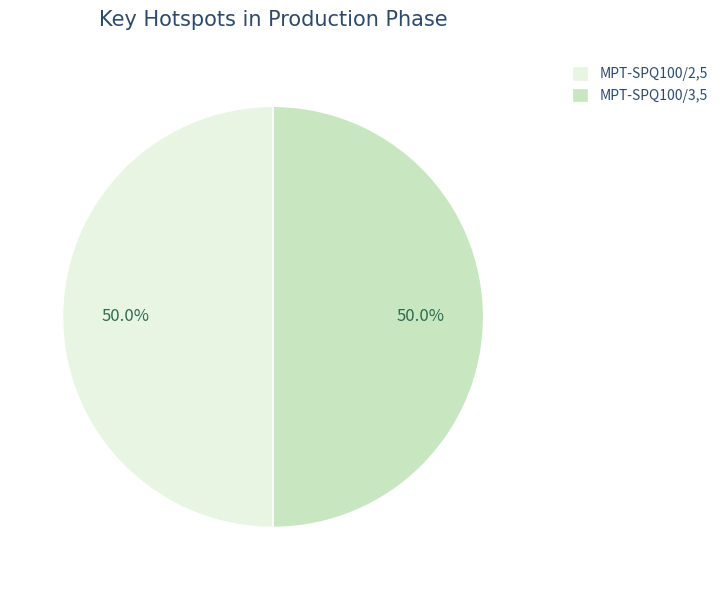

What is the ratio of the value at MPT-SPQ100/3,5 to the value at MPT-SPQ100/2,5?

1.0